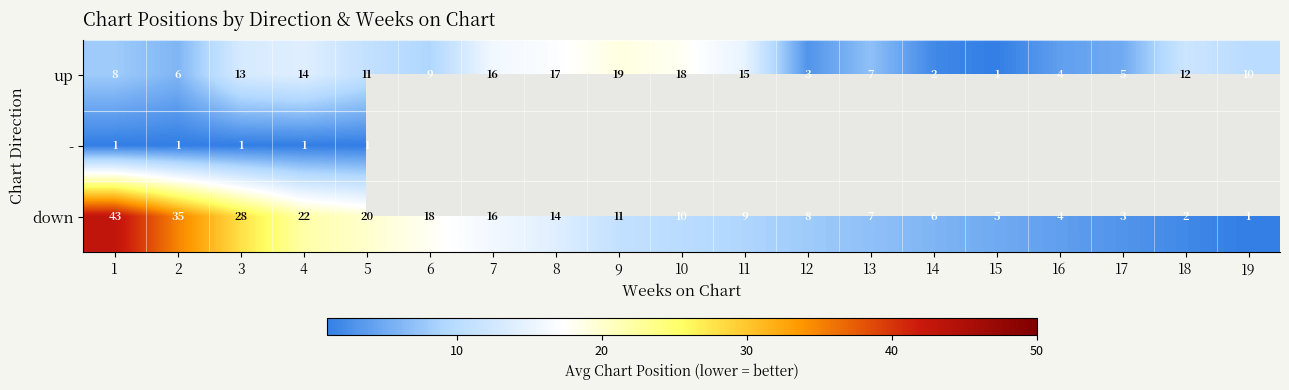

Rank the categories by down value from highest to lowest.

1, 2, 3, 4, 5, 6, 7, 8, 9, 10, 11, 12, 13, 14, 15, 16, 17, 18, 19